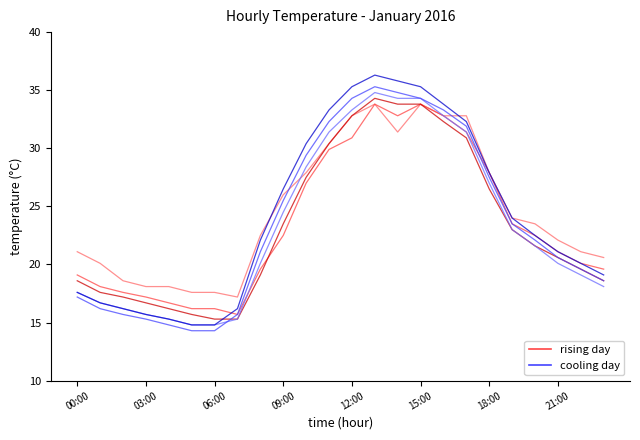

Rank the series by their maximum value, from lowest to highest.

temp rising, temp cooling